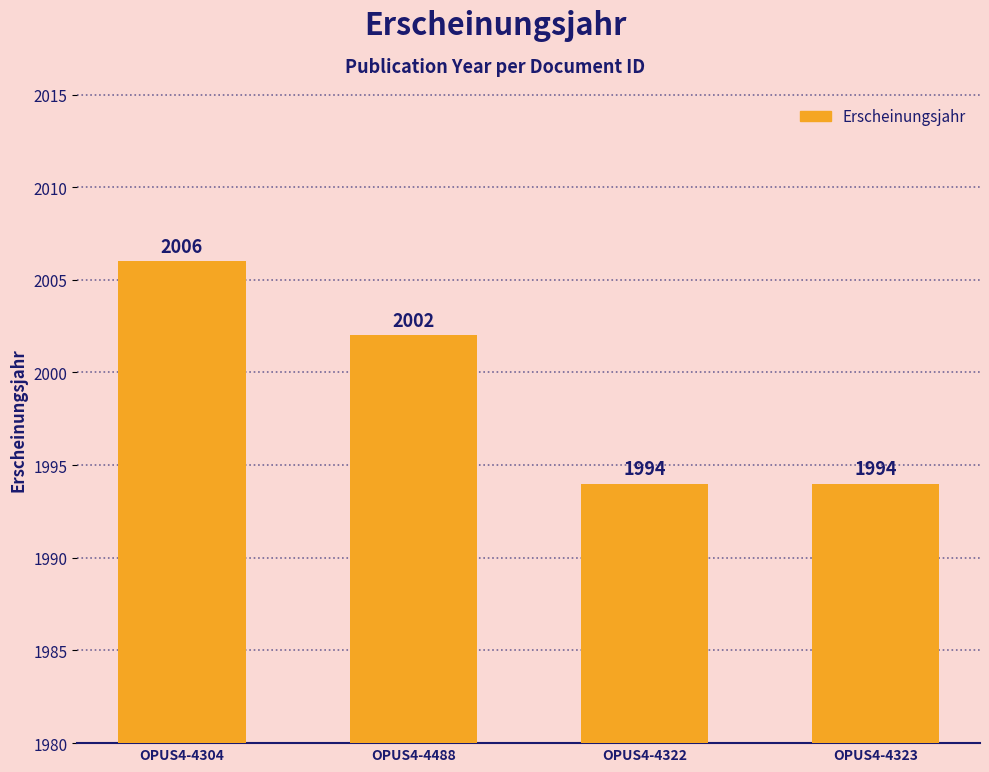

What is the maximum value shown in the chart?

2006